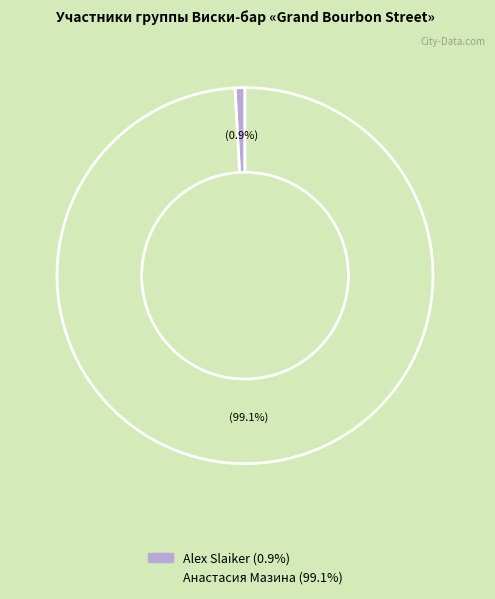

Does Alex Slaiker account for over 50% of the chart?

No